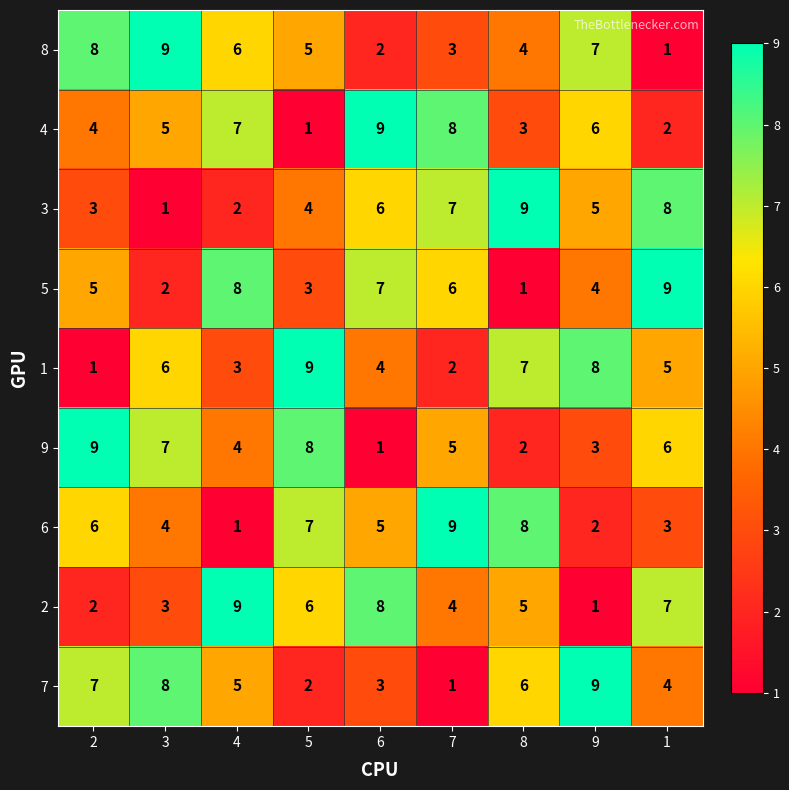

What is the greatest value displayed?

9